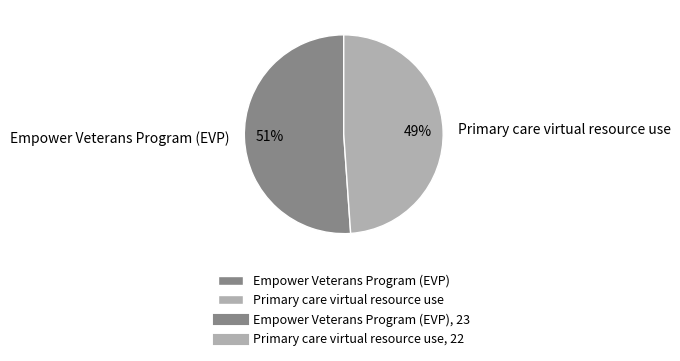

To the nearest percent, what is the difference between the largest and smallest slice percentages?

2%